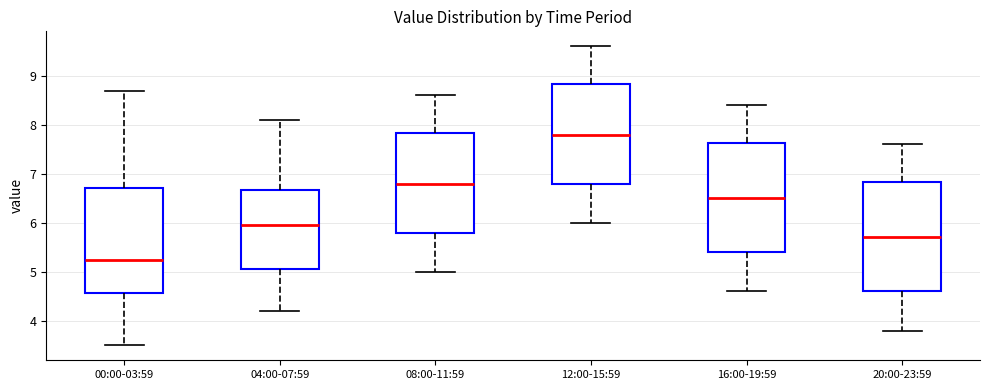

Which box has the lowest median line?

00:00-03:59